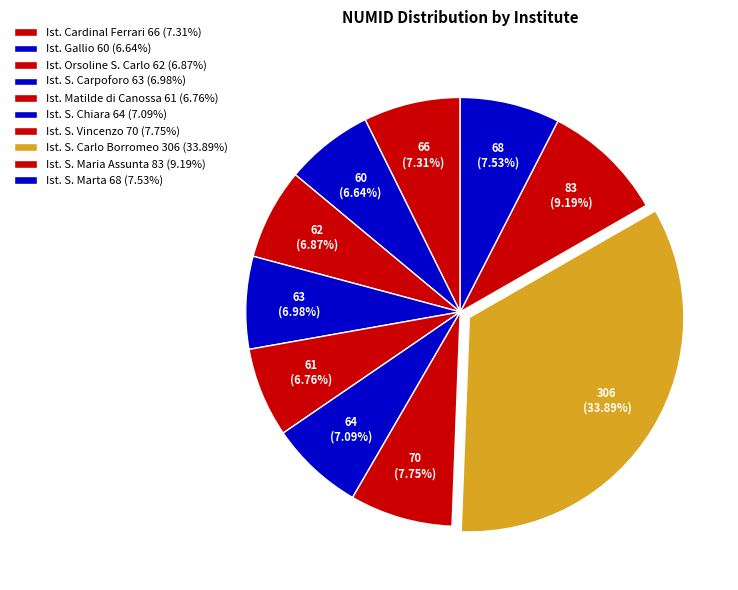

How many slices are in this pie chart?

10